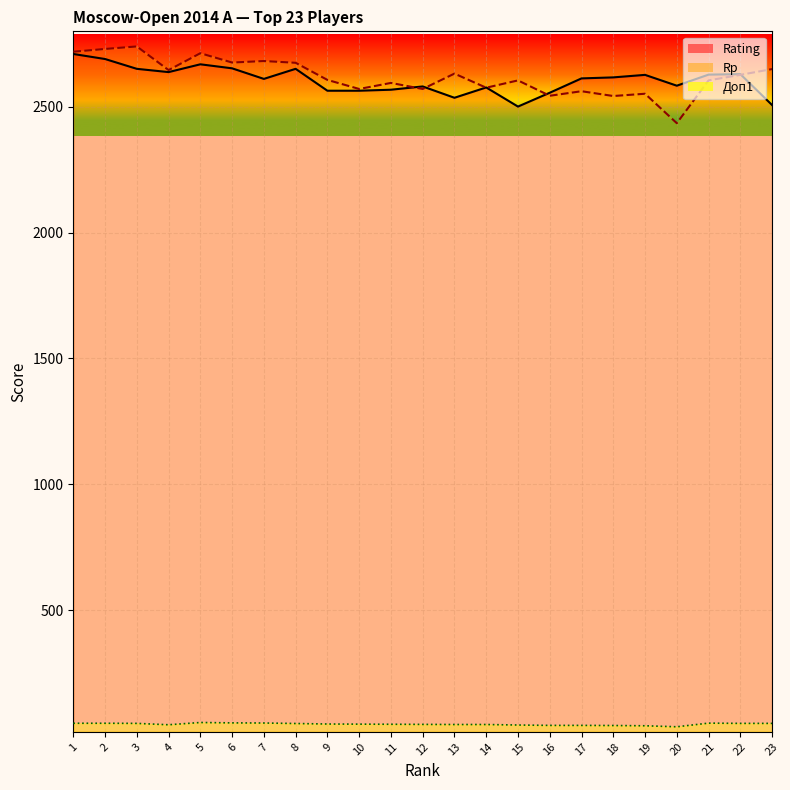

What are all the series names shown in the legend?

Rating, Rp, Доп1